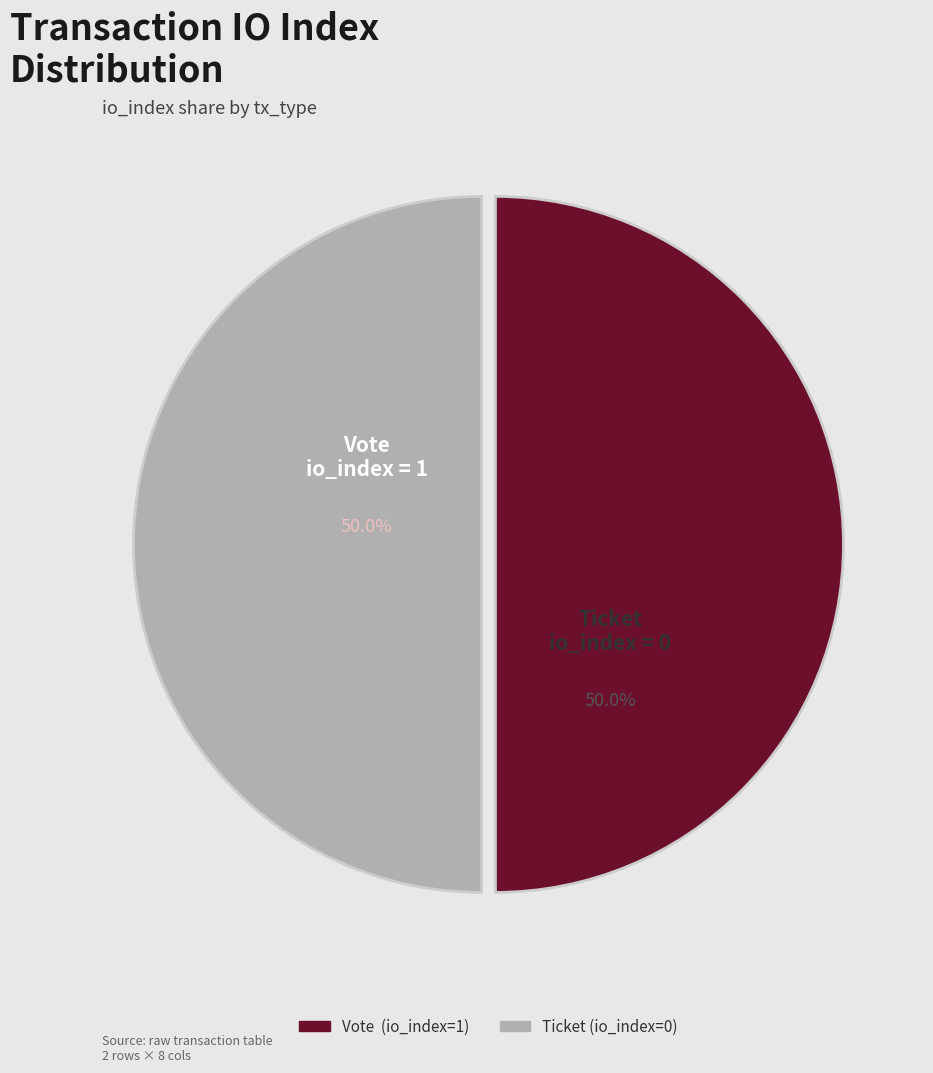

What portion of the pie excludes Ticket (io_index=0)?

50.0%